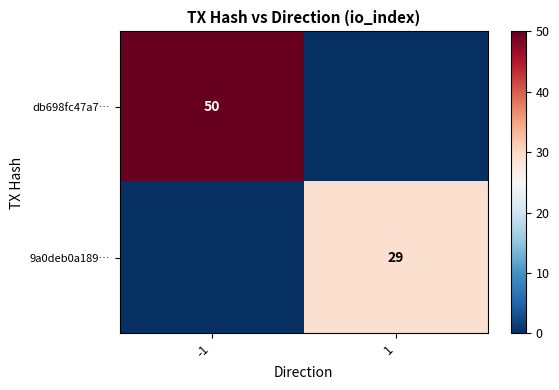

Is the value of 9a0deb0a189… at 1 greater than the value of db698fc47a7… at -1?

No